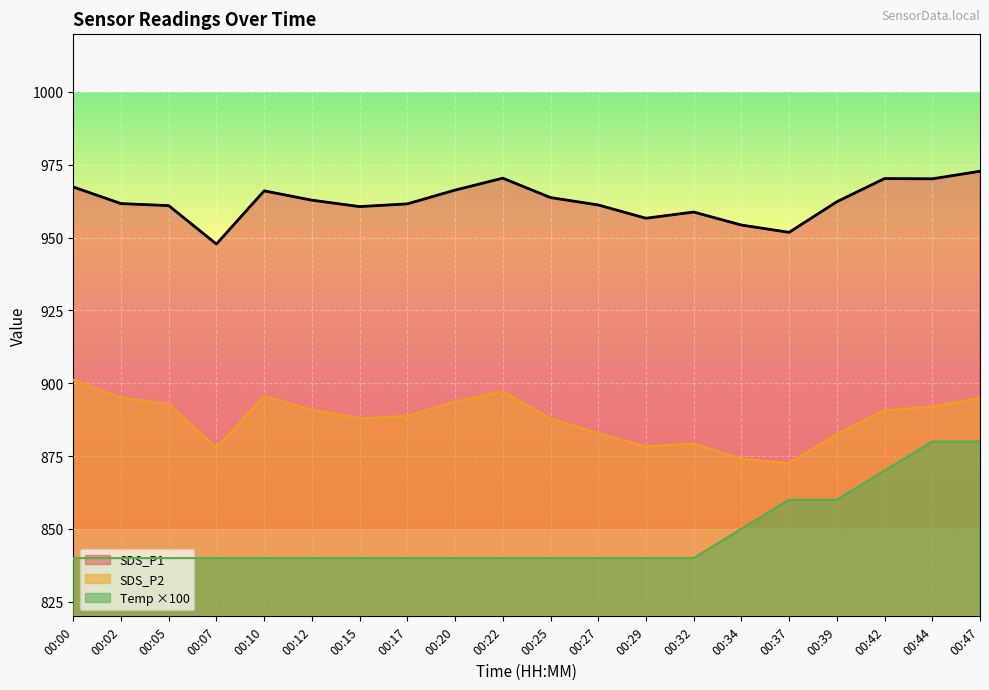

Rank the series by their maximum value, from highest to lowest.

SDS_P1, SDS_P2, Temp ×100